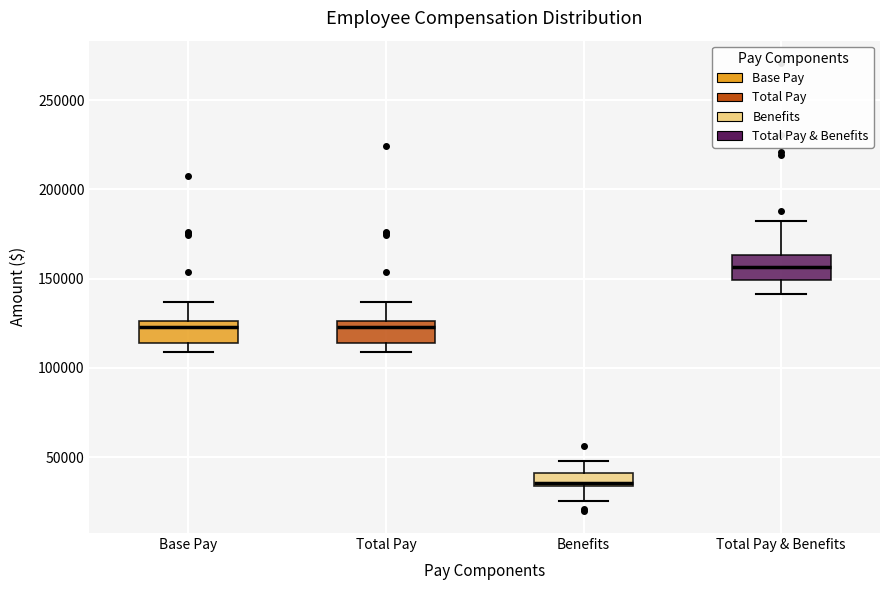

Where is the upper edge of the box for Total Pay & Benefits on the y-axis? The values are not printed on the chart, so give them approximately, as read against the axis.

165000